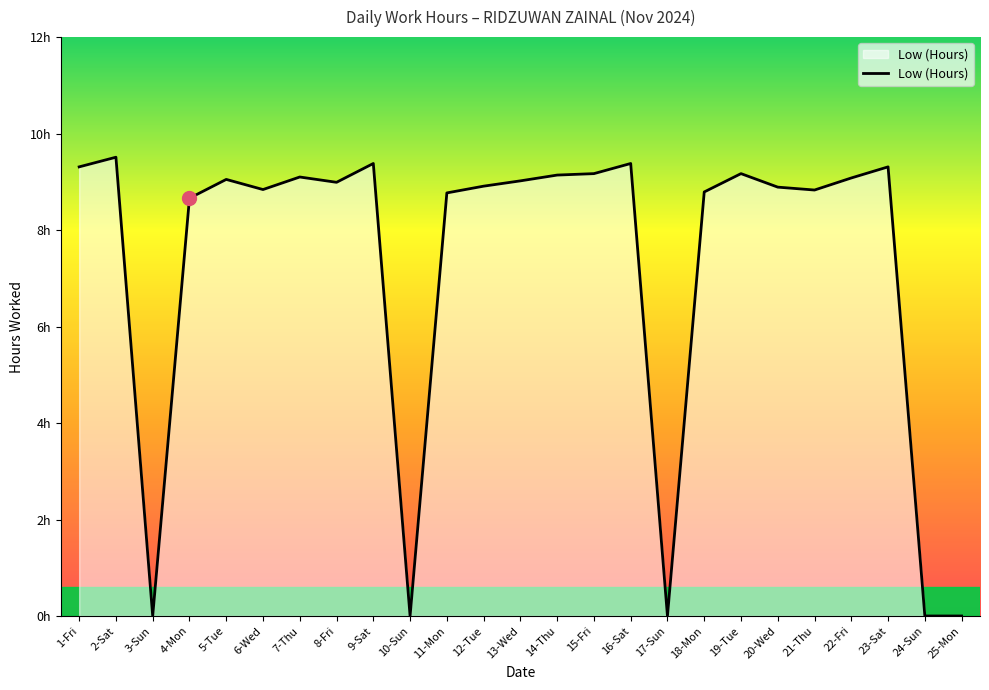

List the labels in order of value, smallest first.

3-Sun, 10-Sun, 17-Sun, 24-Sun, 25-Mon, 4-Mon, 11-Mon, 18-Mon, 21-Thu, 6-Wed, 20-Wed, 12-Tue, 8-Fri, 13-Wed, 5-Tue, 22-Fri, 7-Thu, 14-Thu, 15-Fri, 19-Tue, 1-Fri, 23-Sat, 9-Sat, 16-Sat, 2-Sat